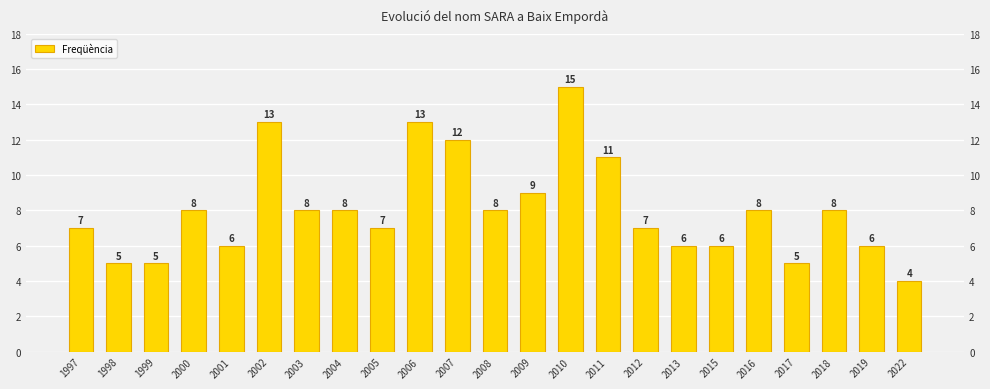

Reading right to left, list all the values displayed in this chart.

2022=4	2019=6	2018=8	2017=5	2016=8	2015=6	2013=6	2012=7	2011=11	2010=15	2009=9	2008=8	2007=12	2006=13	2005=7	2004=8	2003=8	2002=13	2001=6	2000=8	1999=5	1998=5	1997=7